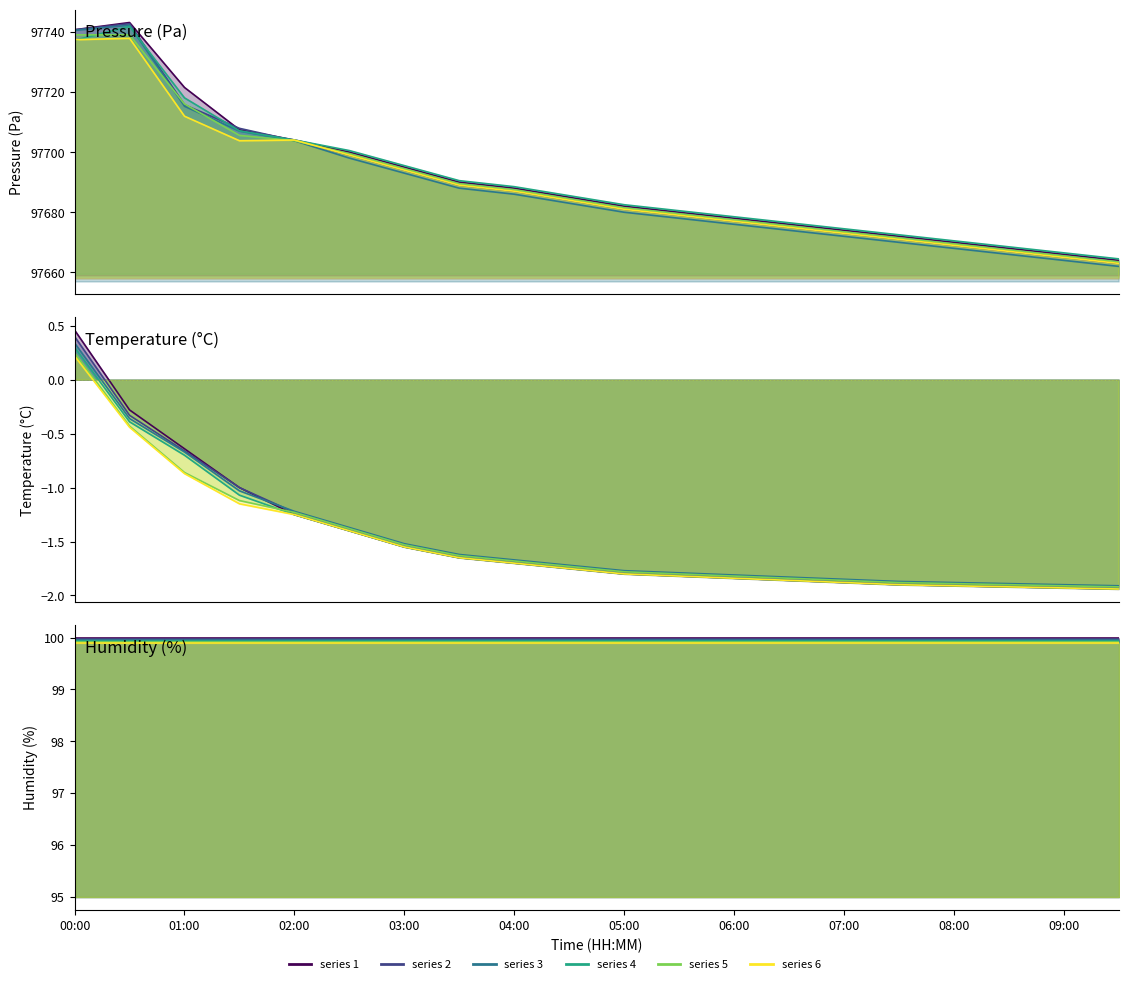

True or false: pressure has more than 0 interior local peaks.

True